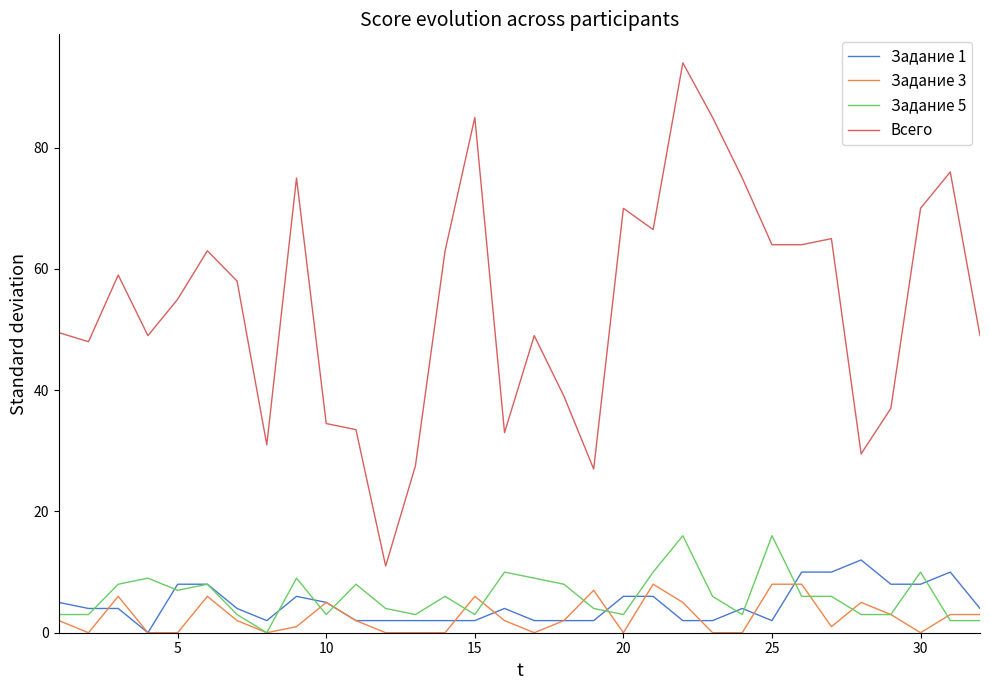

How many lines are shown in the chart?

4